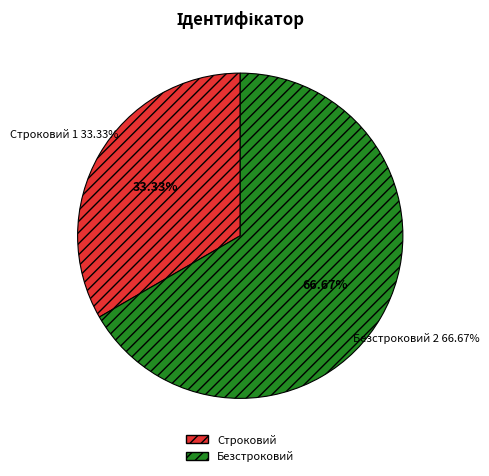

Is the sum of Безстроковий and Строковий greater than half?

Yes